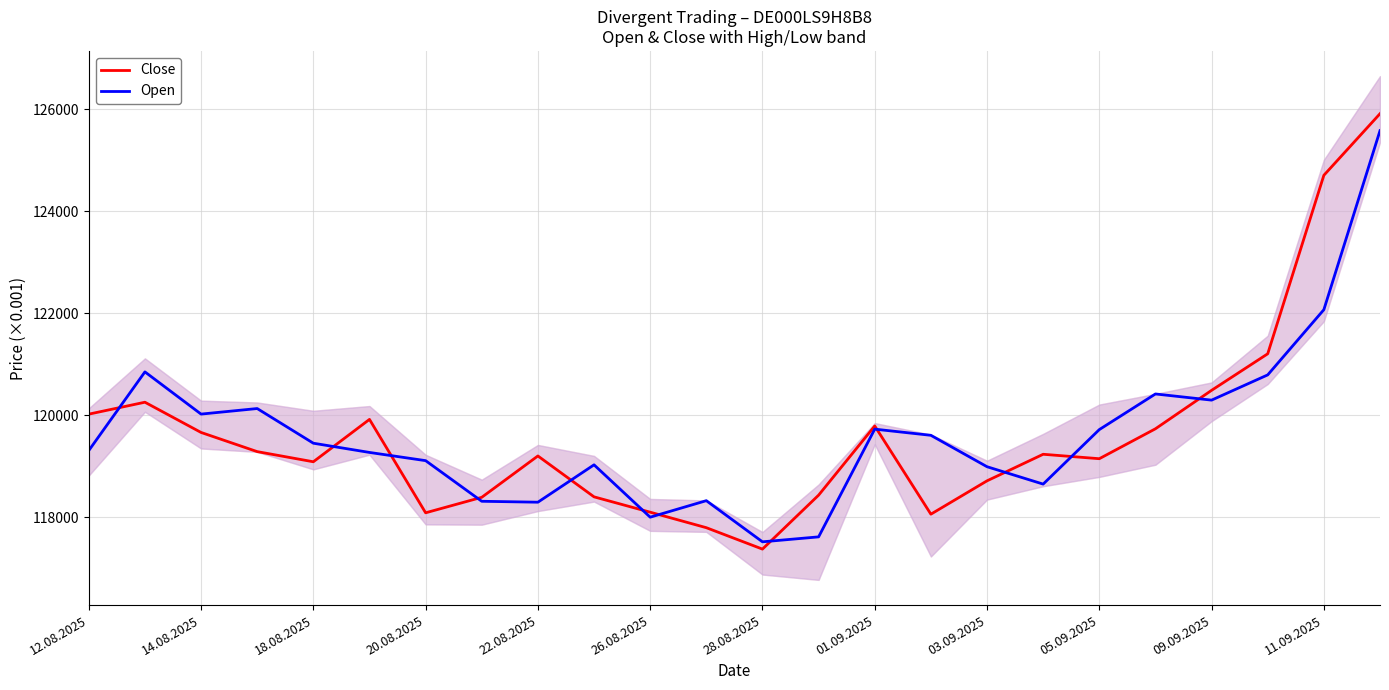

Which series has the largest total across all categories?

Open